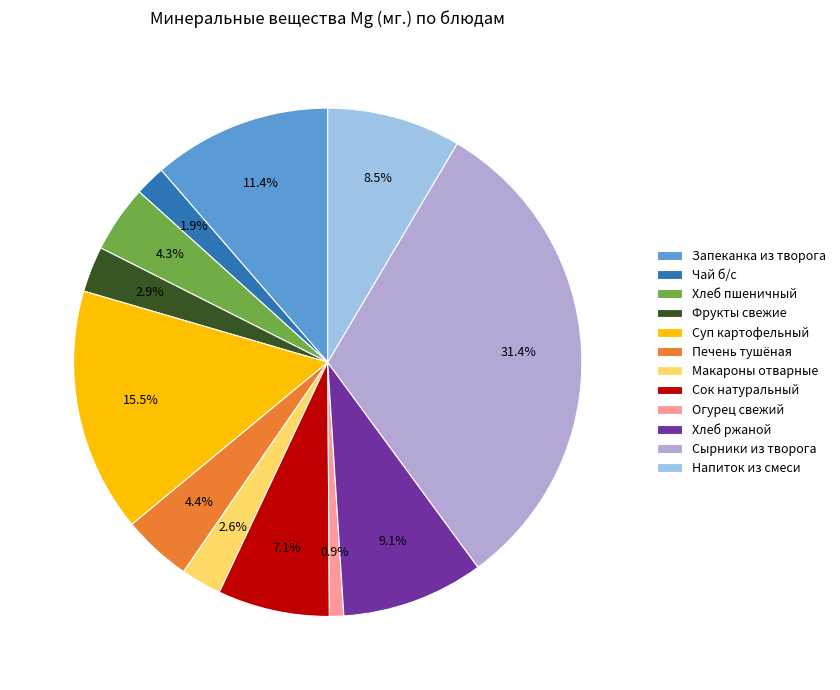

Which has a higher value, Печень тушёная or Хлеб ржаной?

Хлеб ржаной